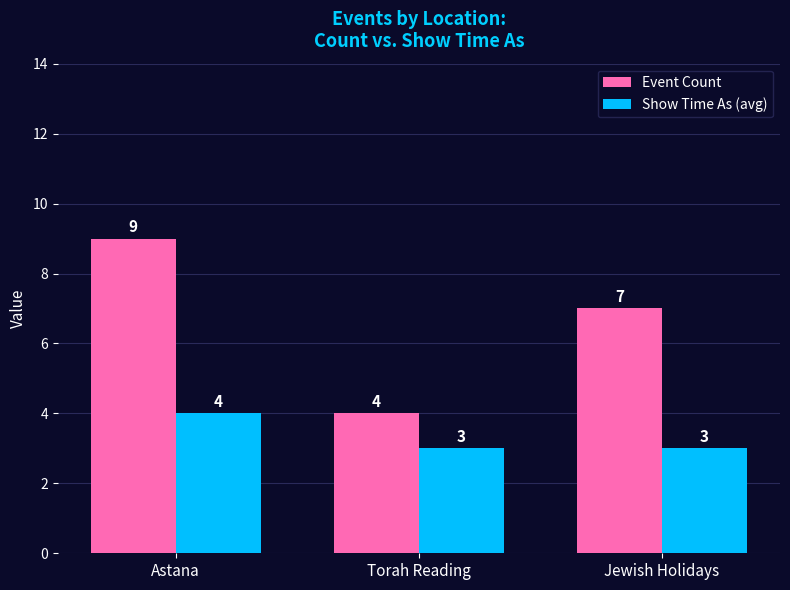

At how many categories does at least one series exceed 5?

2